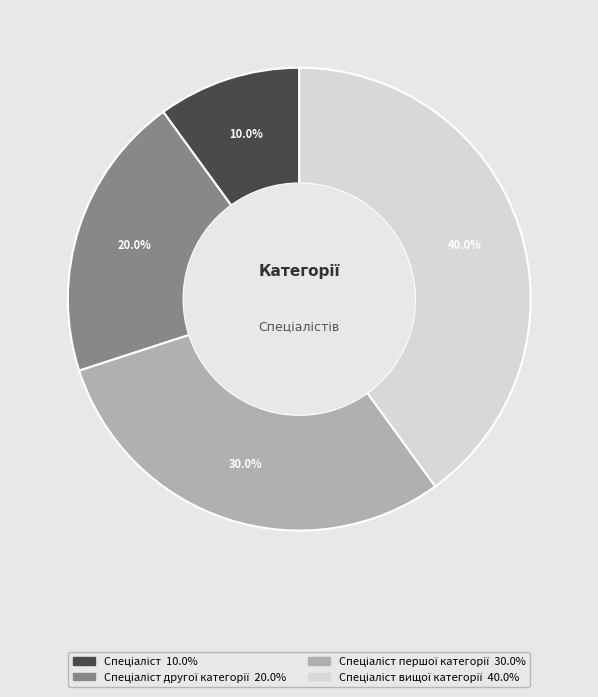

Is there any slice that represents more than half of the pie?

No